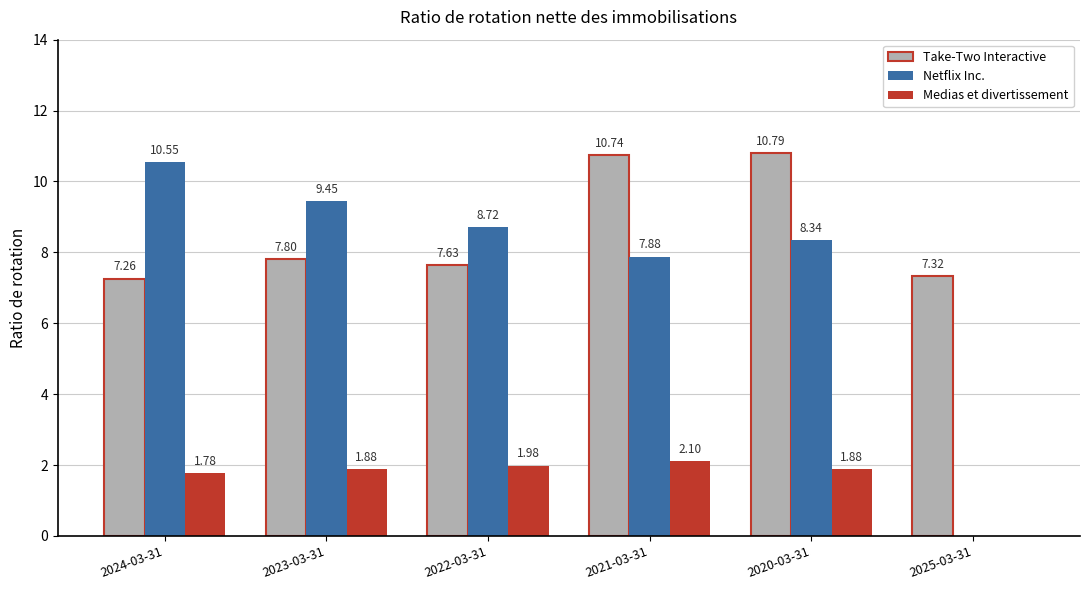

Count the number of data series in this chart.

3